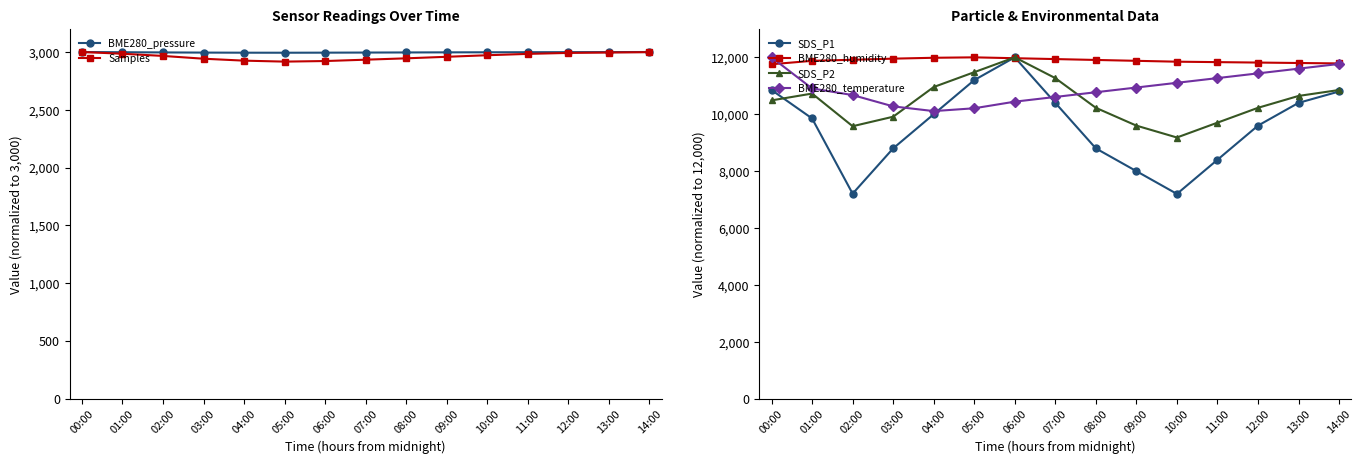

What is the sum of all BME280_humidity values?

178265.0